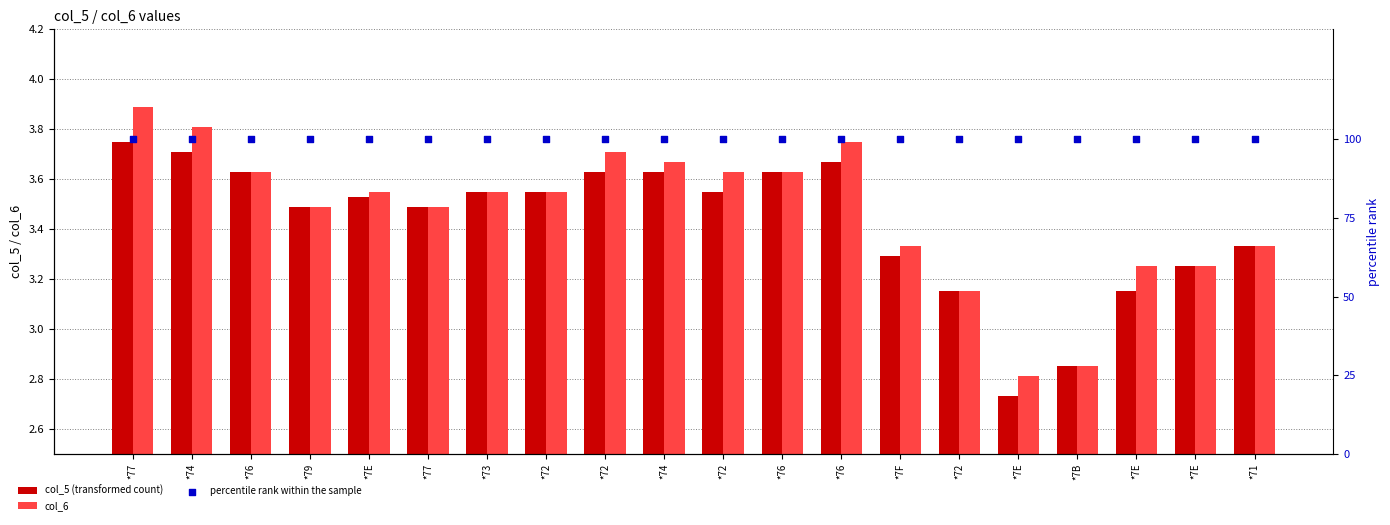

At how many categories does at least one series exceed 82?

20